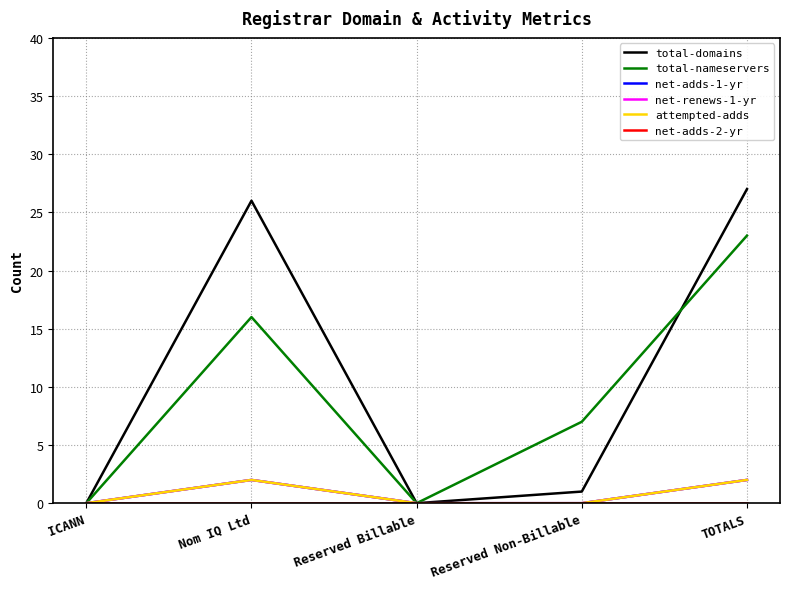

Is this an area chart (filled region under the line)?

No